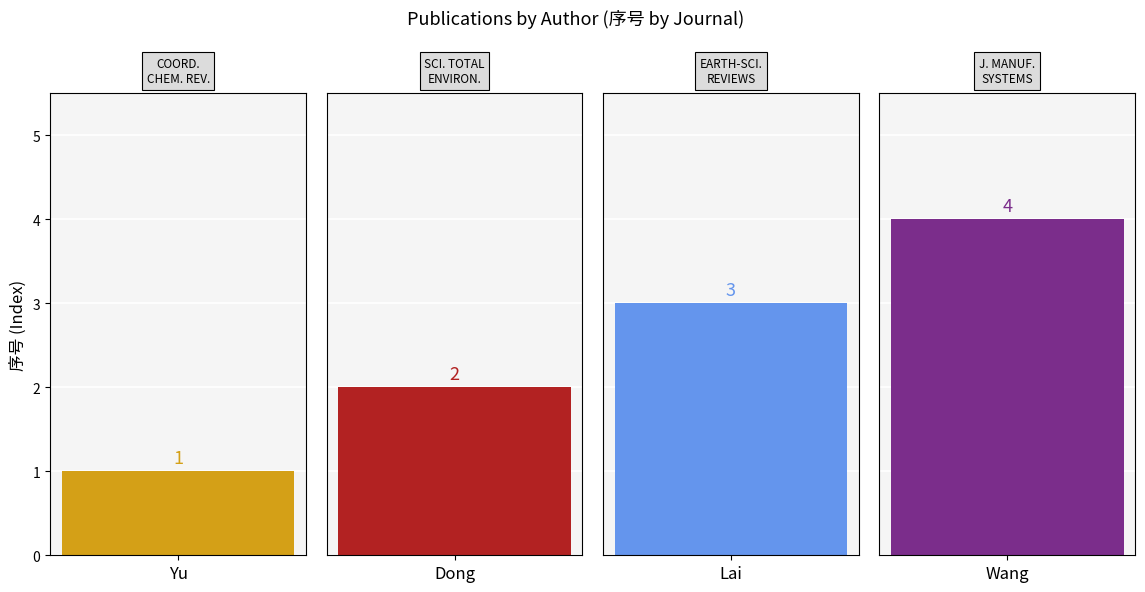

Reading left to right, list all the values displayed in this chart.

1	2	3	4